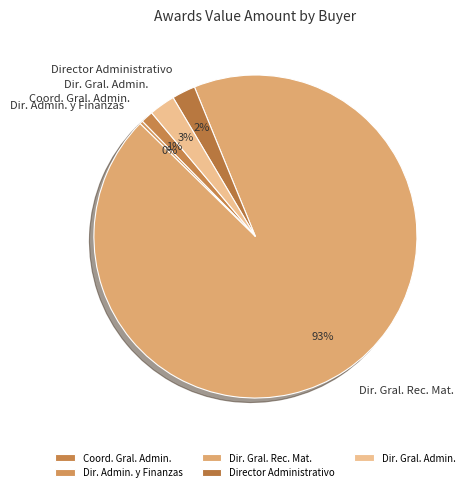

How many segments does this pie chart have?

5